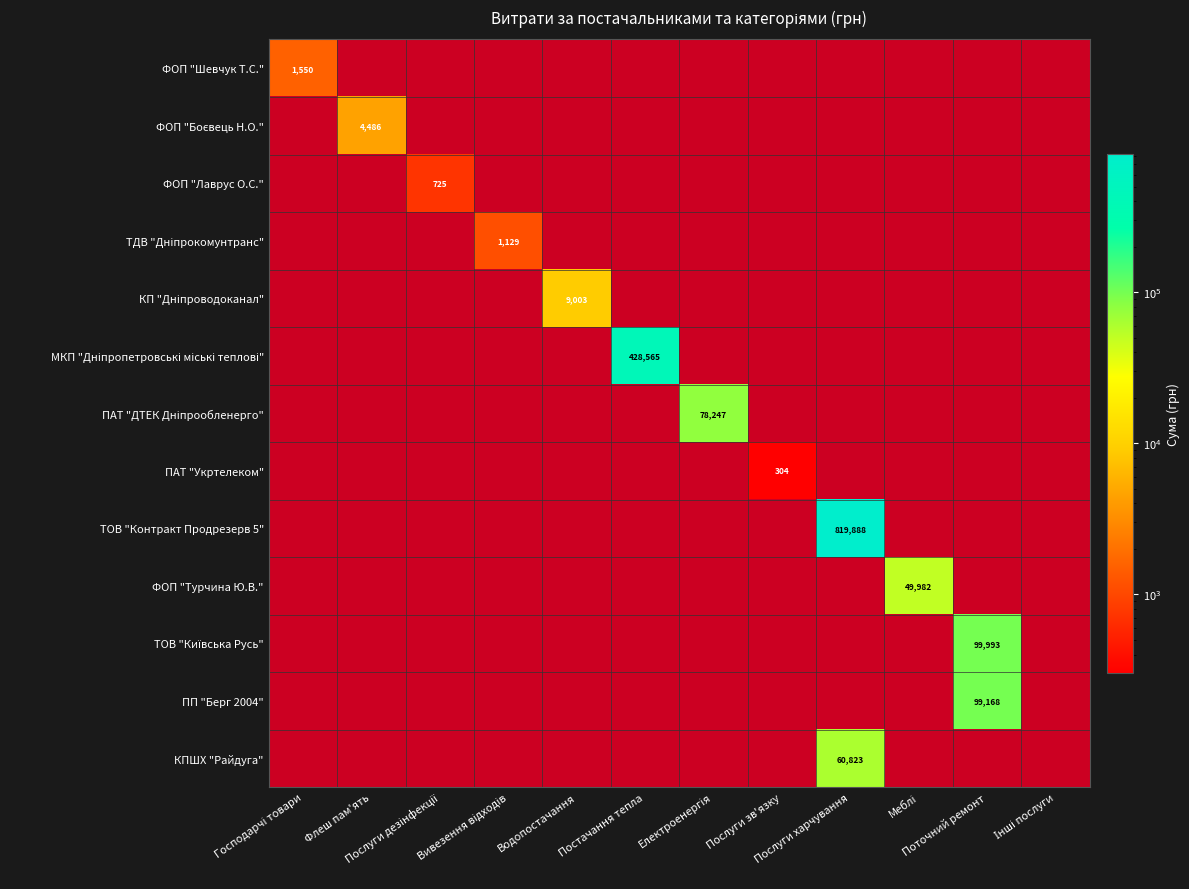

Rank the series at Послуги зв'язку from lowest to highest value.

ФОП "Шевчук Т.С.", ФОП "Боєвець Н.О.", ФОП "Лаврус О.С.", ТДВ "Дніпрокомунтранс", КП "Дніпроводоканал", МКП "Дніпропетровські міські теплові", ПАТ "ДТЕК Дніпрообленерго", ПАТ "Укртелеком", ТОВ "Контракт Продрезерв 5", ФОП "Турчина Ю.В.", ТОВ "Київська Русь", ПП "Берг 2004", КПШХ "Райдуга"